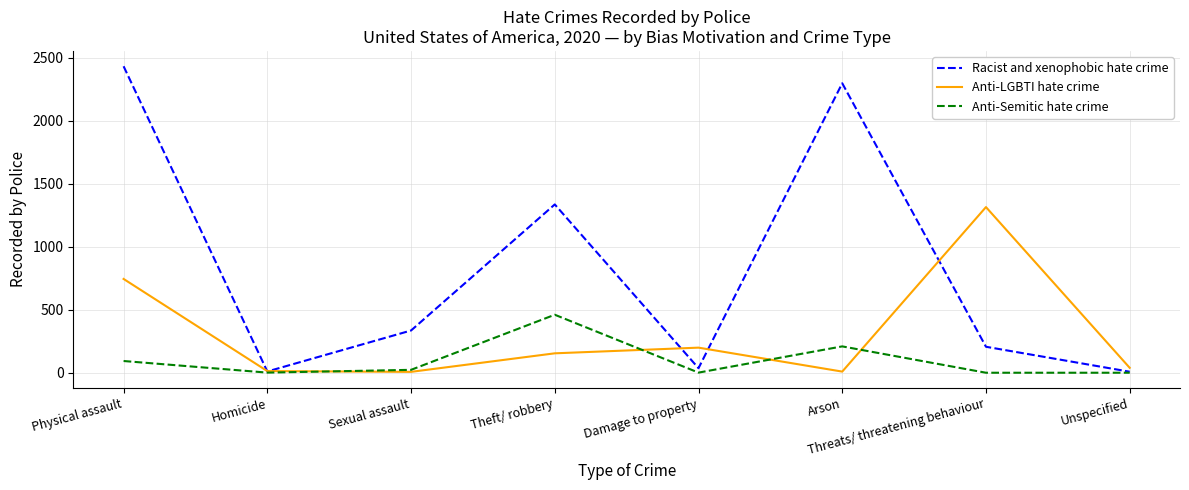

How many lines are shown in the chart?

3